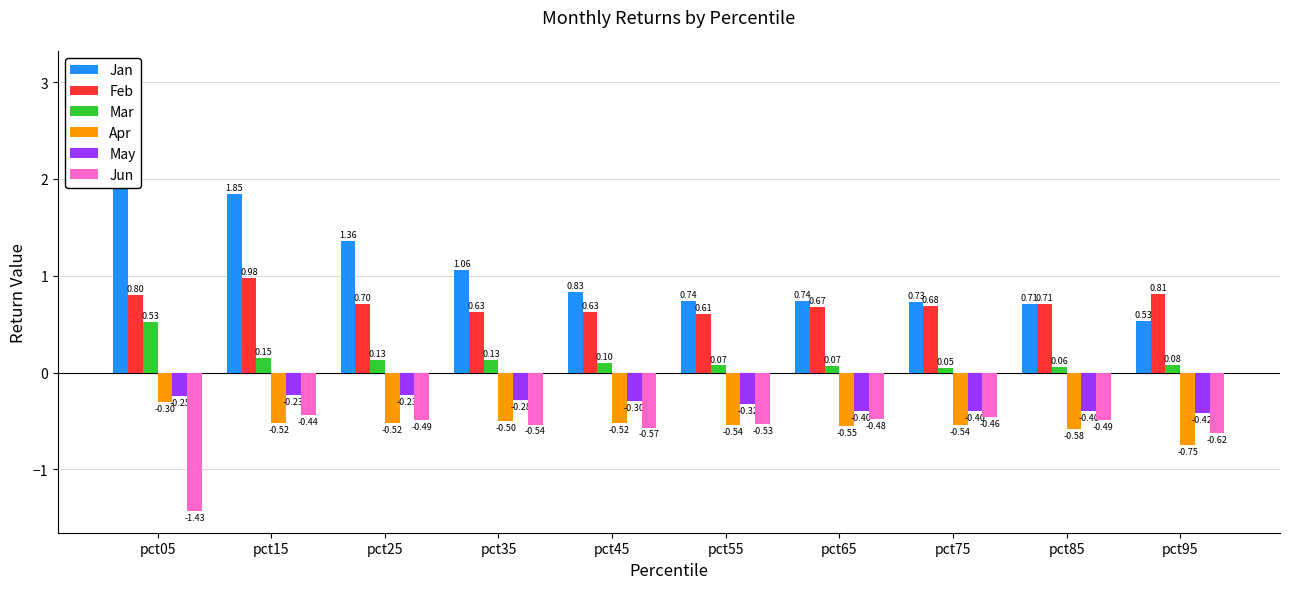

Count the number of data series in this chart.

6